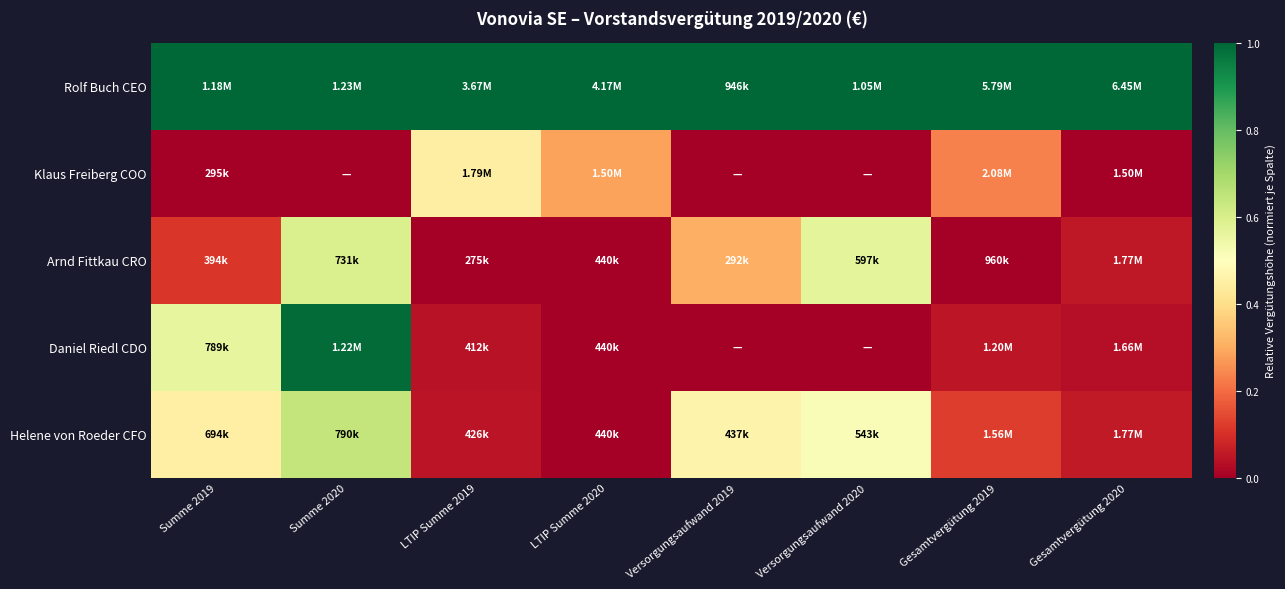

At which category does the chart reach its minimum across all series?

Summe 2019